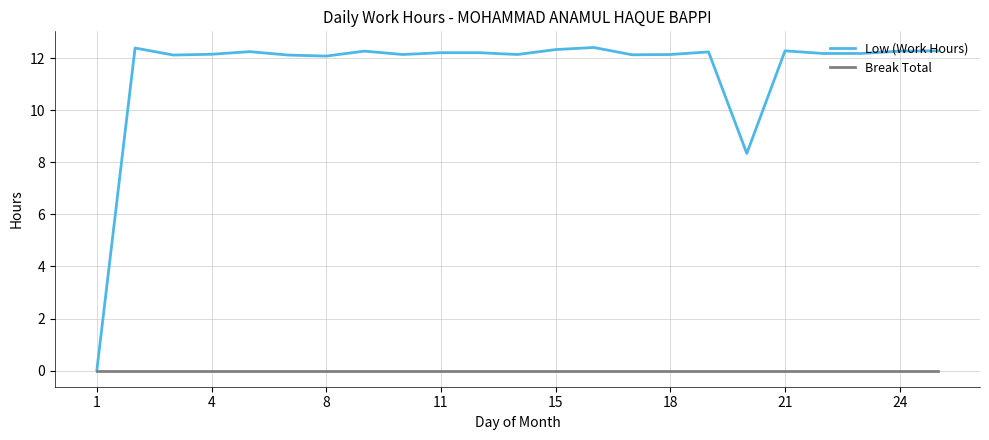

At how many categories does at least one series exceed 9?

21